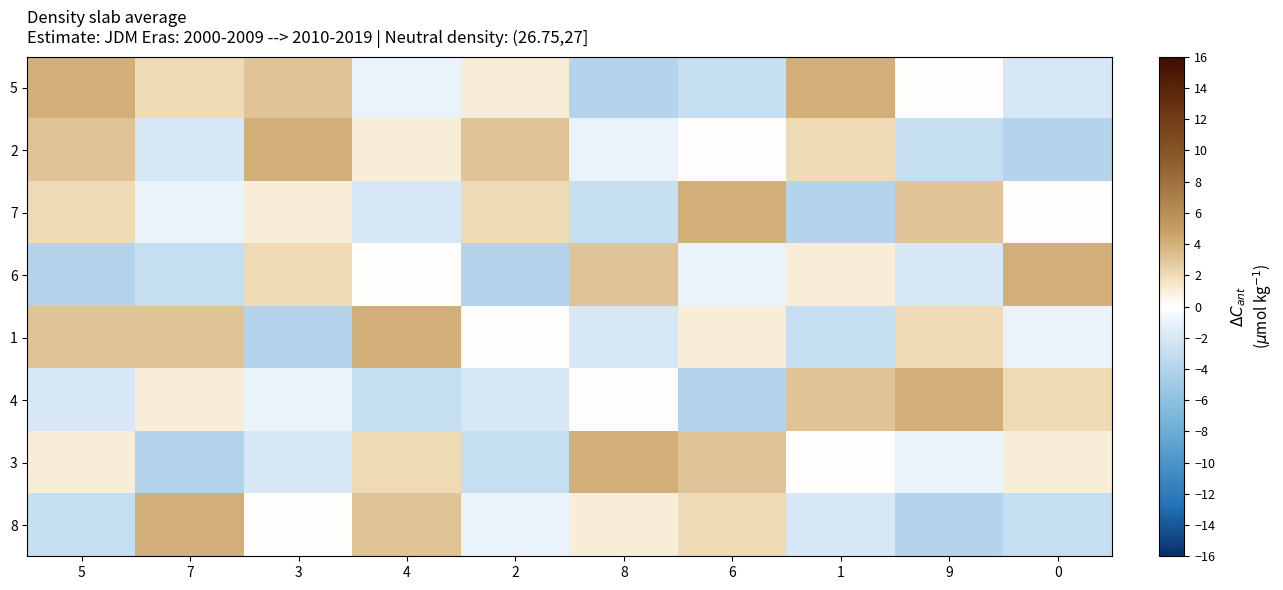

How many data points does each series have?

10